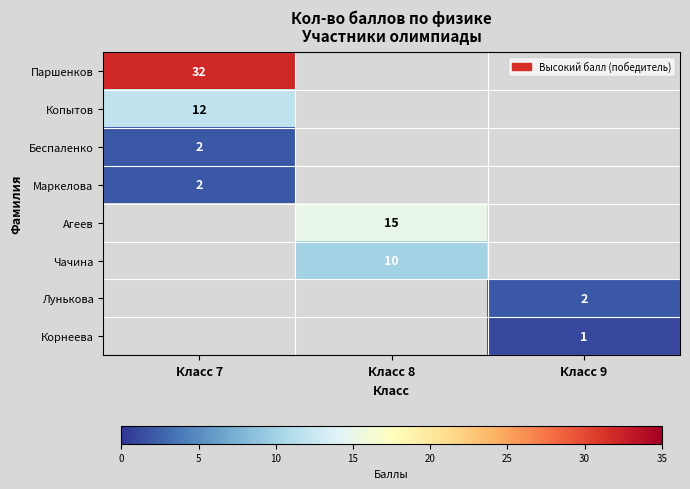

What is the minimum value shown in the chart?

1.0